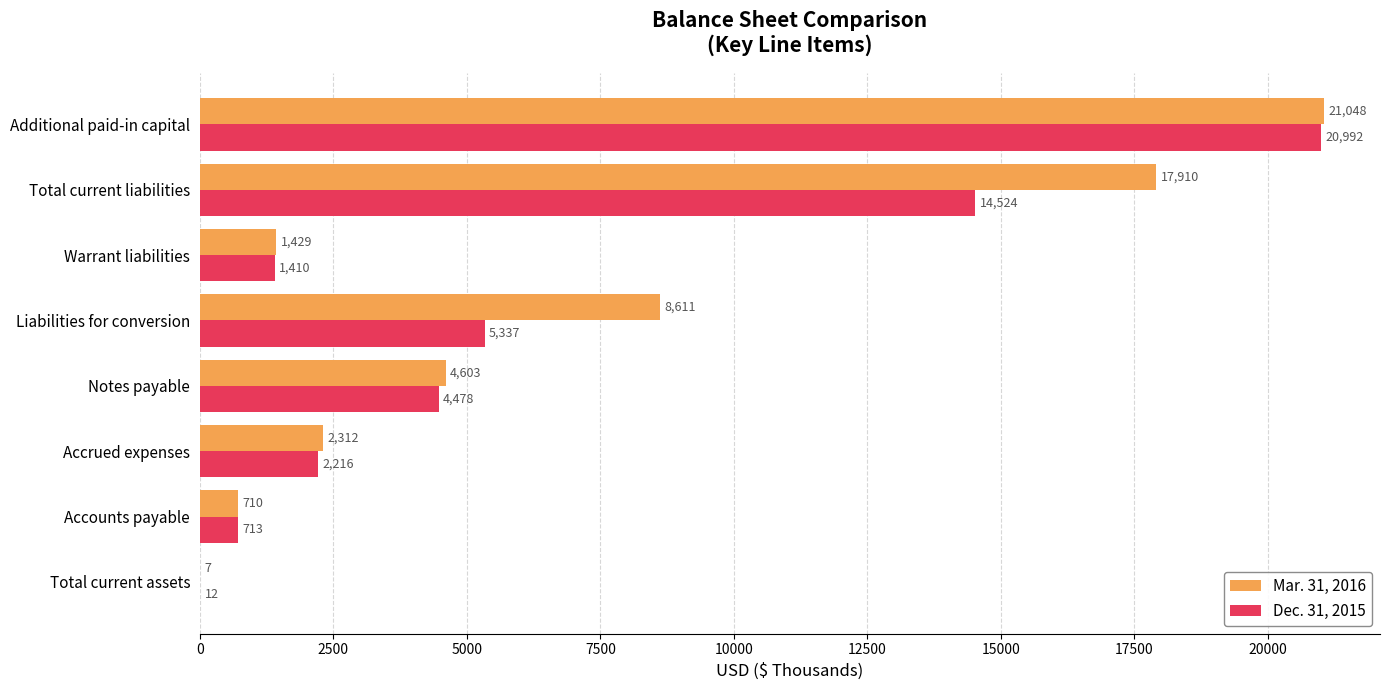

How many data points does each series have?

8